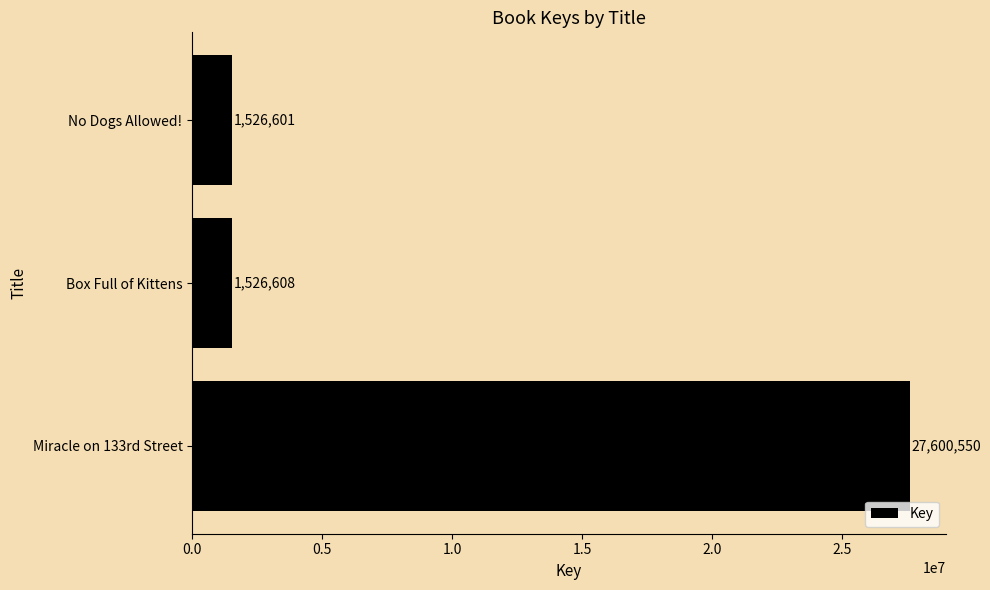

Where is the data nearest to the value 14563575?

Box Full of Kittens